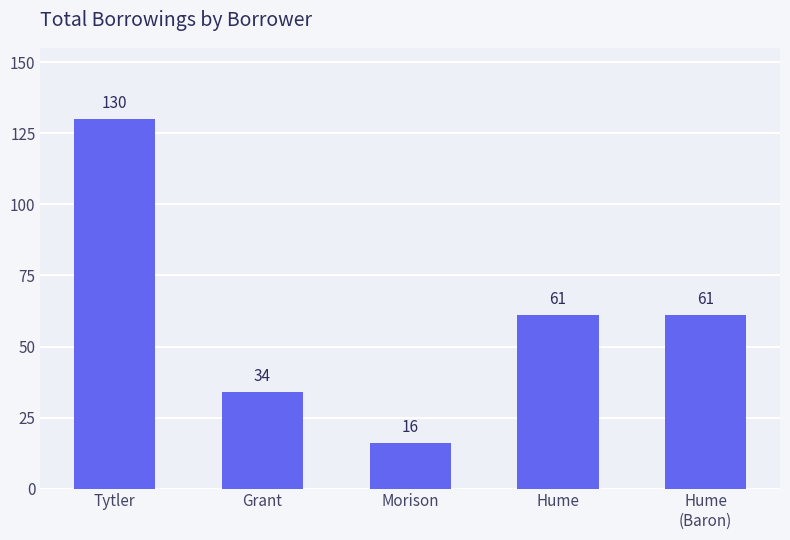

What is the label of the 4th bar from the left?

Hume